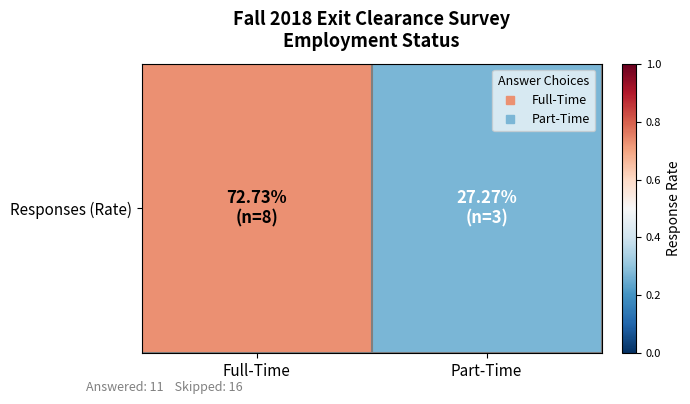

Reading left to right, what are all the values shown in this chart?

Full-Time=0.7	Part-Time=0.3